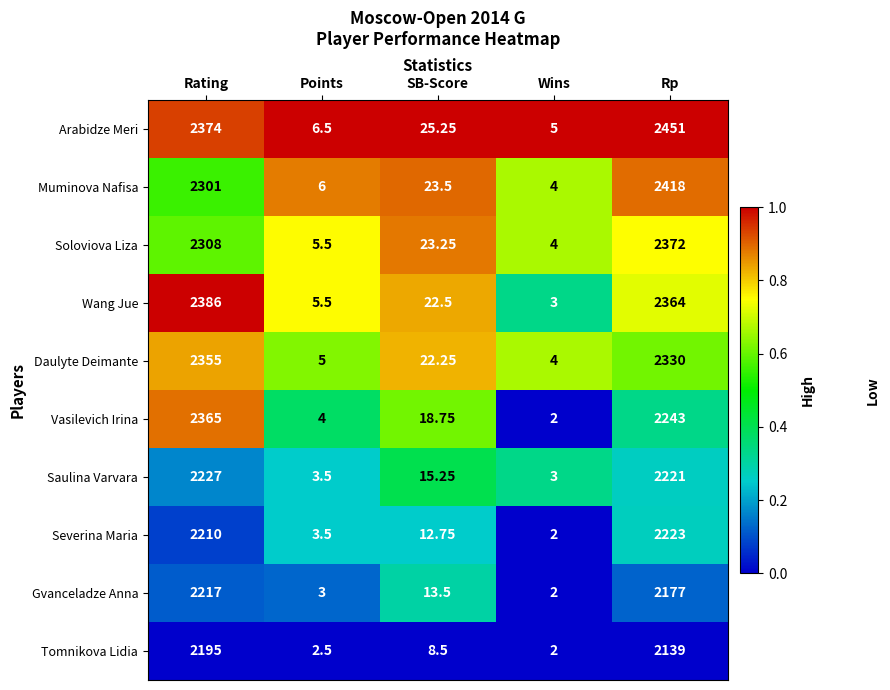

Rank the series at Rating from highest to lowest value.

Wang Jue, Arabidze Meri, Vasilevich Irina, Daulyte Deimante, Soloviova Liza, Muminova Nafisa, Saulina Varvara, Gvanceladze Anna, Severina Maria, Tomnikova Lidia